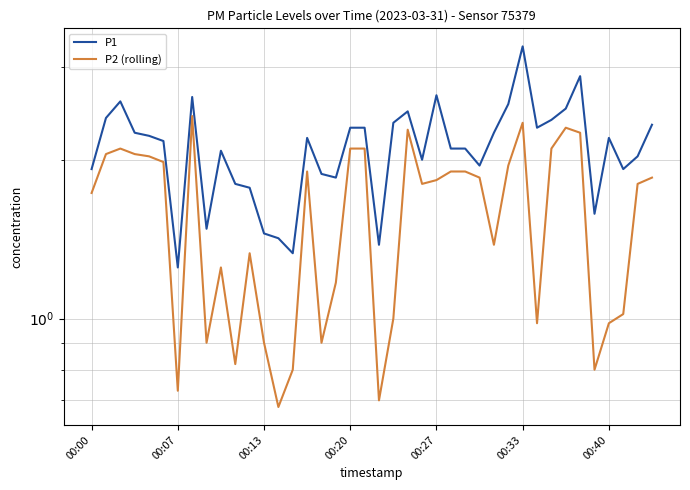

The value of P2 (rolling) at 00:00 is 1.7. True or false?

True